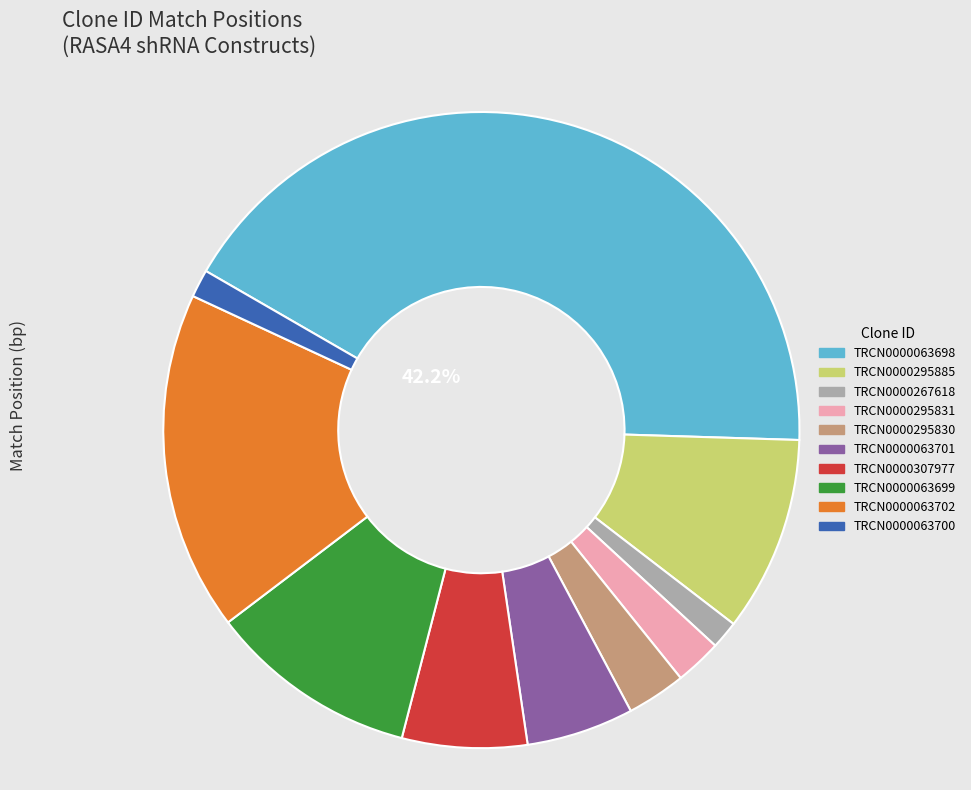

Approximately how many times larger is the value at TRCN0000295831 compared to TRCN0000063699?

0.2